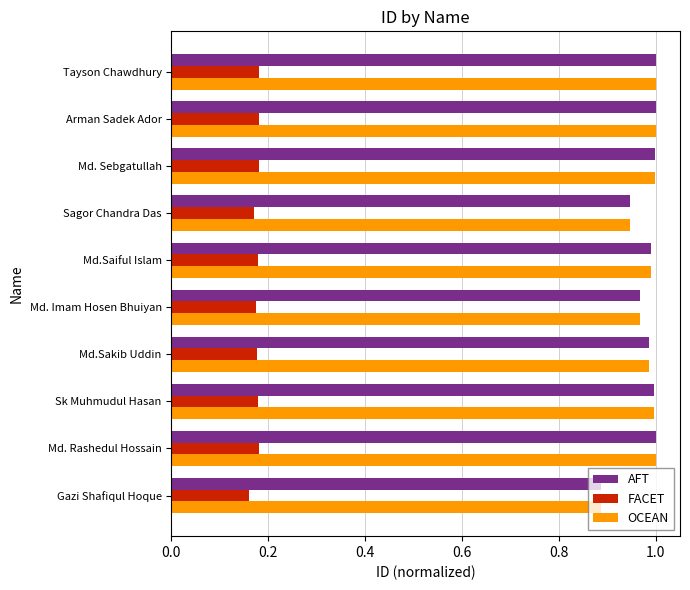

Is it true that OCEAN equals 1.0 at Md. Rashedul Hossain?

True